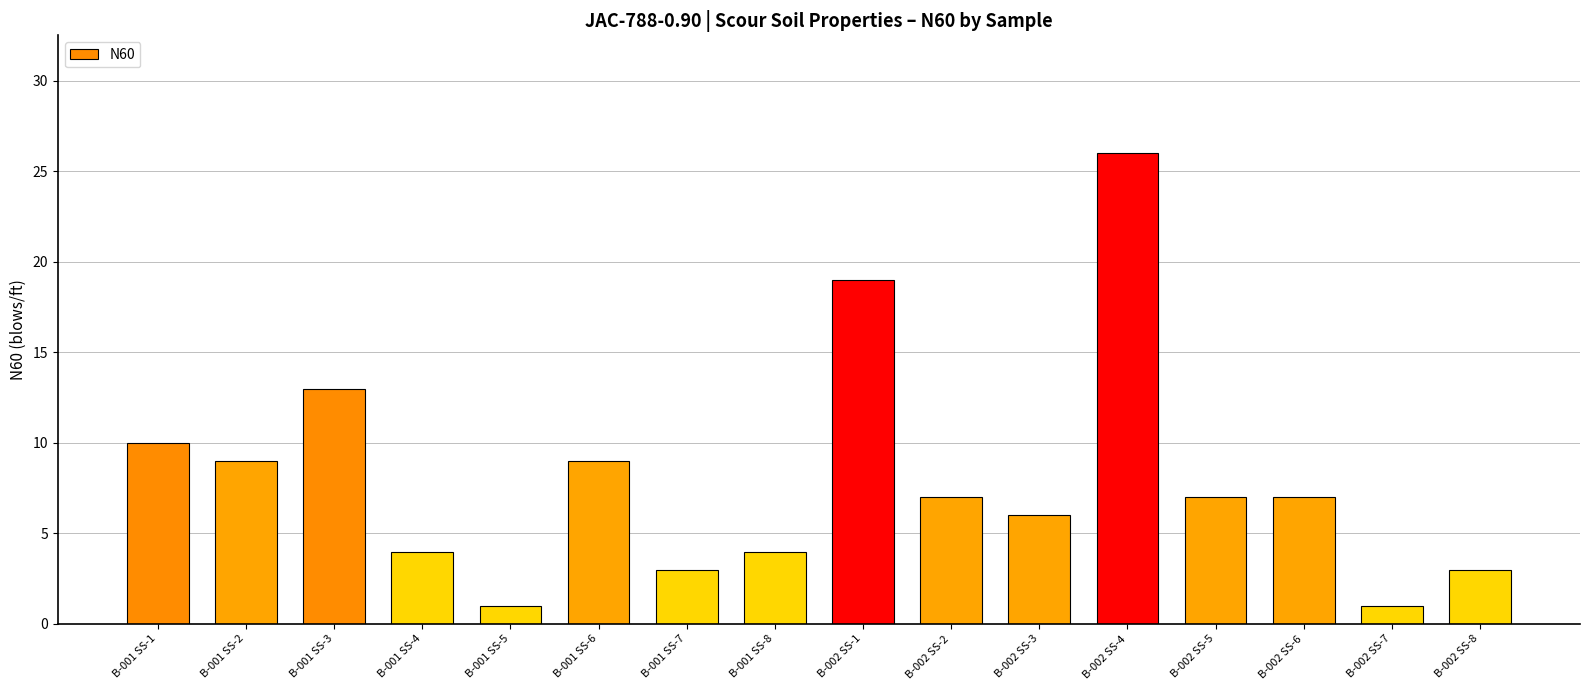

The chart shows a value of 4 at B-001 SS-4. True or false?

True